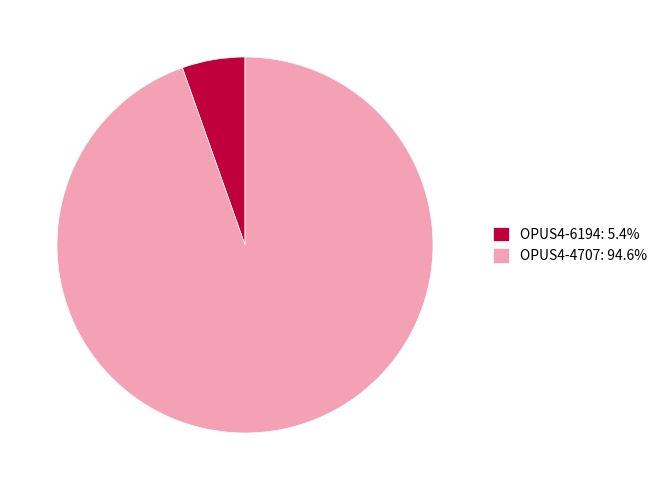

True or false: OPUS4-6194 accounts for 1% of the total.

False